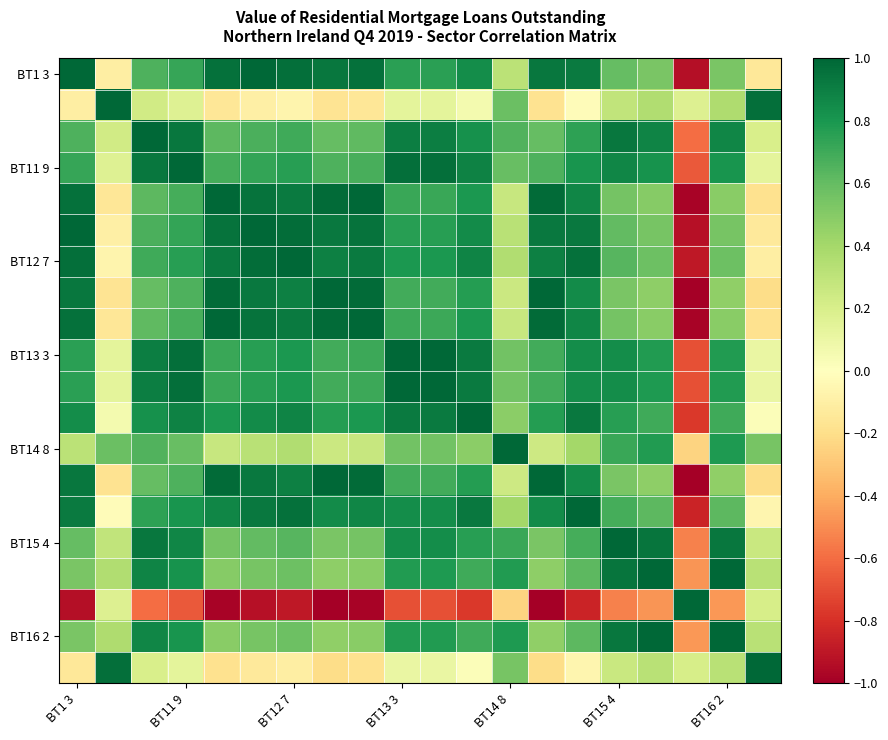

Which label corresponds to the largest value in the chart?

BT1 3